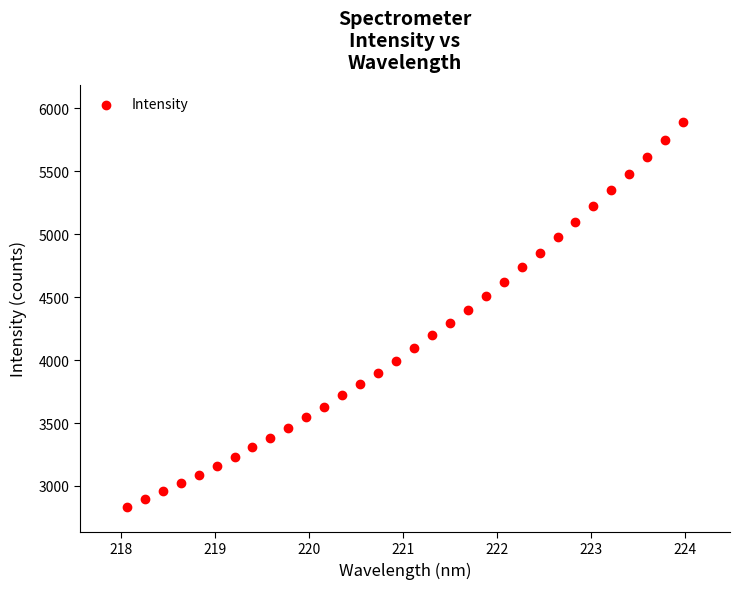

What is the range of X values (max minus min)?

5.9